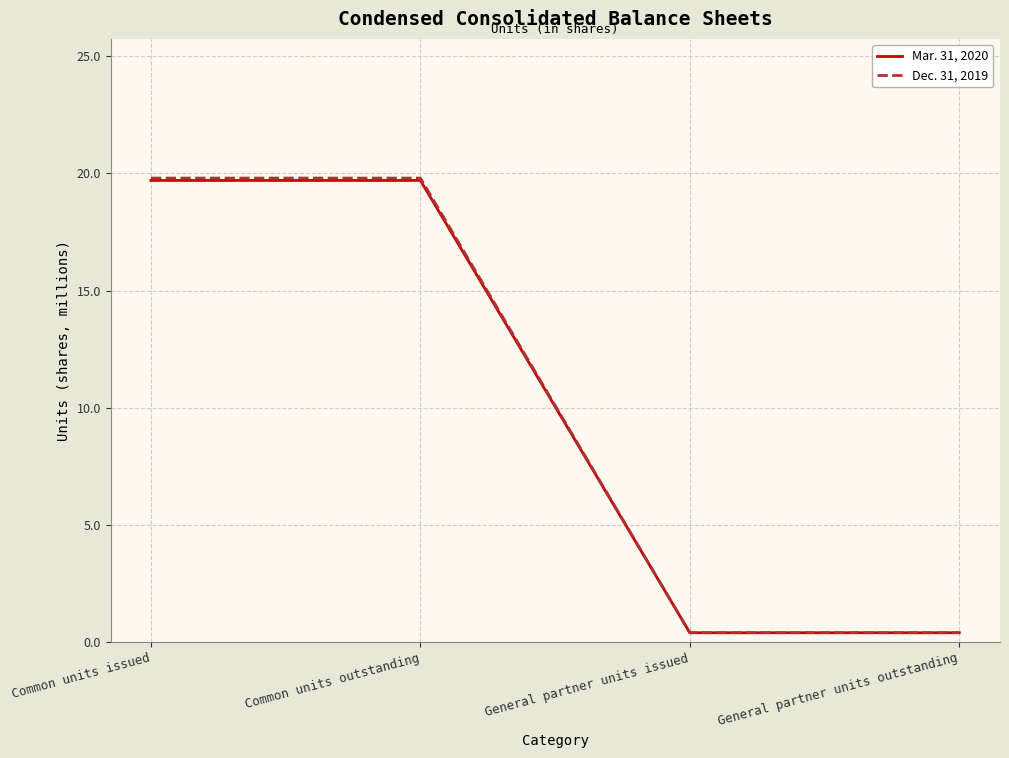

The value of Mar. 31, 2020 at General partner units issued is 0.4. True or false?

True